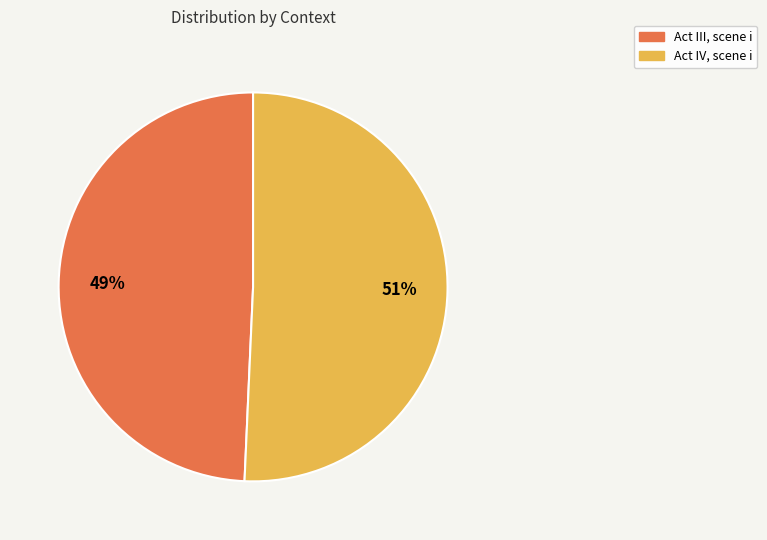

What is the majority slice?

Act IV, scene i